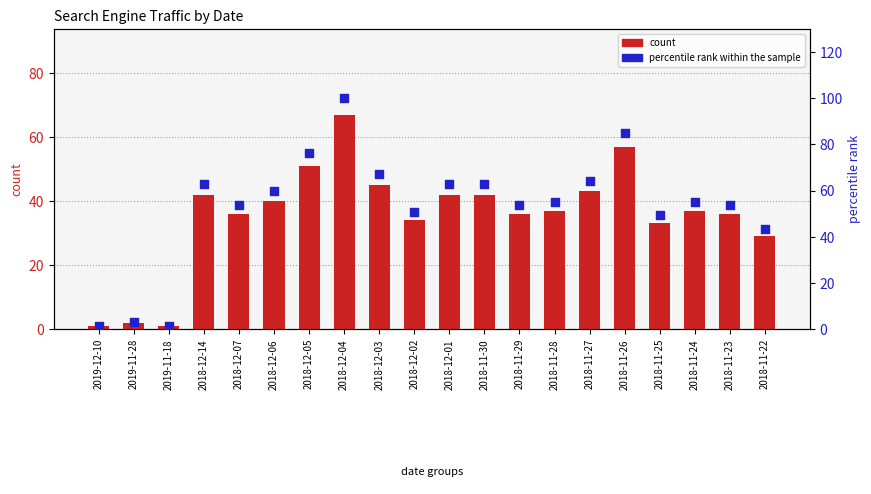

At which category is the sum across all series the highest?

2018-12-04